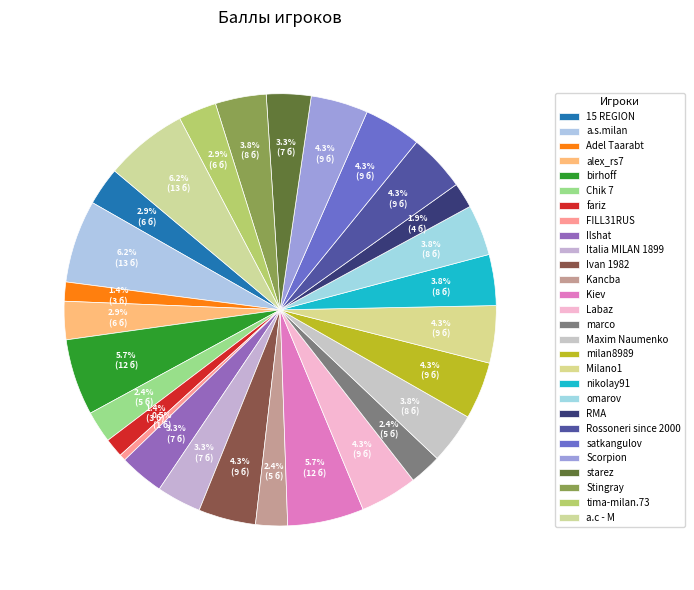

How many slices are in this pie chart?

28